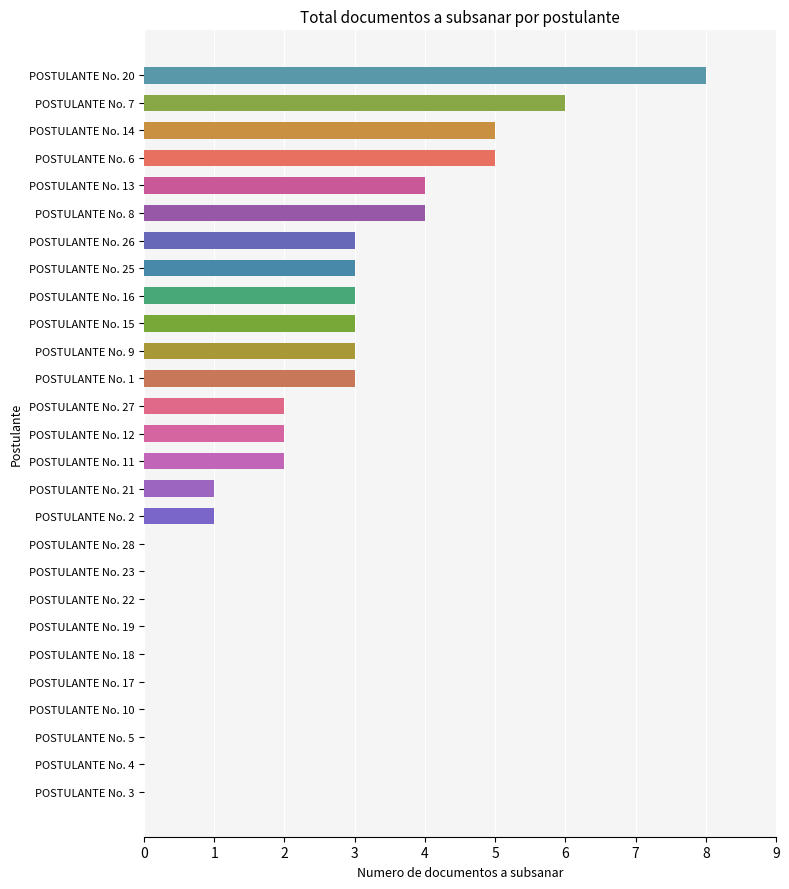

Reading top to bottom, what are all the values shown in this chart?

POSTULANTE No. 20=8	POSTULANTE No. 7=6	POSTULANTE No. 14=5	POSTULANTE No. 6=5	POSTULANTE No. 13=4	POSTULANTE No. 8=4	POSTULANTE No. 26=3	POSTULANTE No. 25=3	POSTULANTE No. 16=3	POSTULANTE No. 15=3	POSTULANTE No. 9=3	POSTULANTE No. 1=3	POSTULANTE No. 27=2	POSTULANTE No. 12=2	POSTULANTE No. 11=2	POSTULANTE No. 21=1	POSTULANTE No. 2=1	POSTULANTE No. 28=0	POSTULANTE No. 23=0	POSTULANTE No. 22=0	POSTULANTE No. 19=0	POSTULANTE No. 18=0	POSTULANTE No. 17=0	POSTULANTE No. 10=0	POSTULANTE No. 5=0	POSTULANTE No. 4=0	POSTULANTE No. 3=0